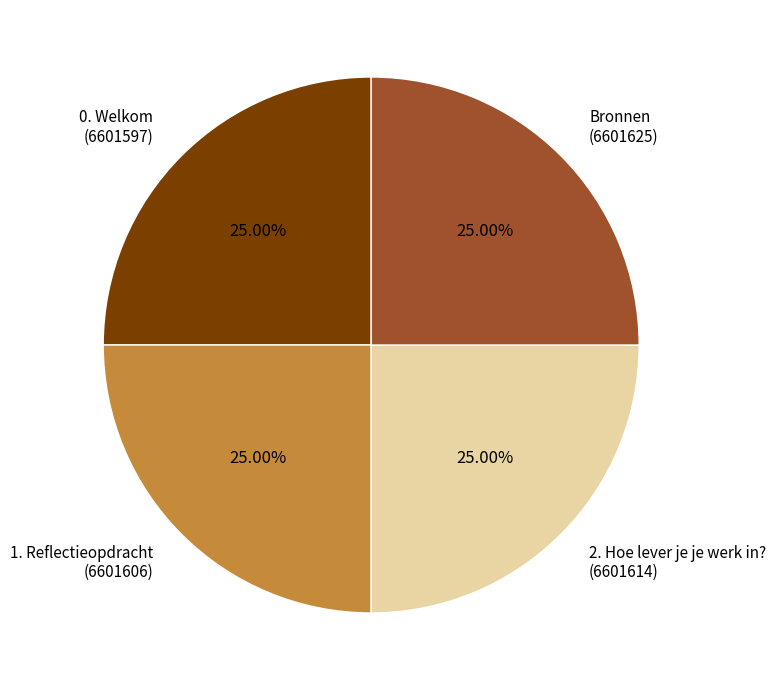

To the nearest percent, what percentage of the pie is 1. Reflectieopdracht?

25%